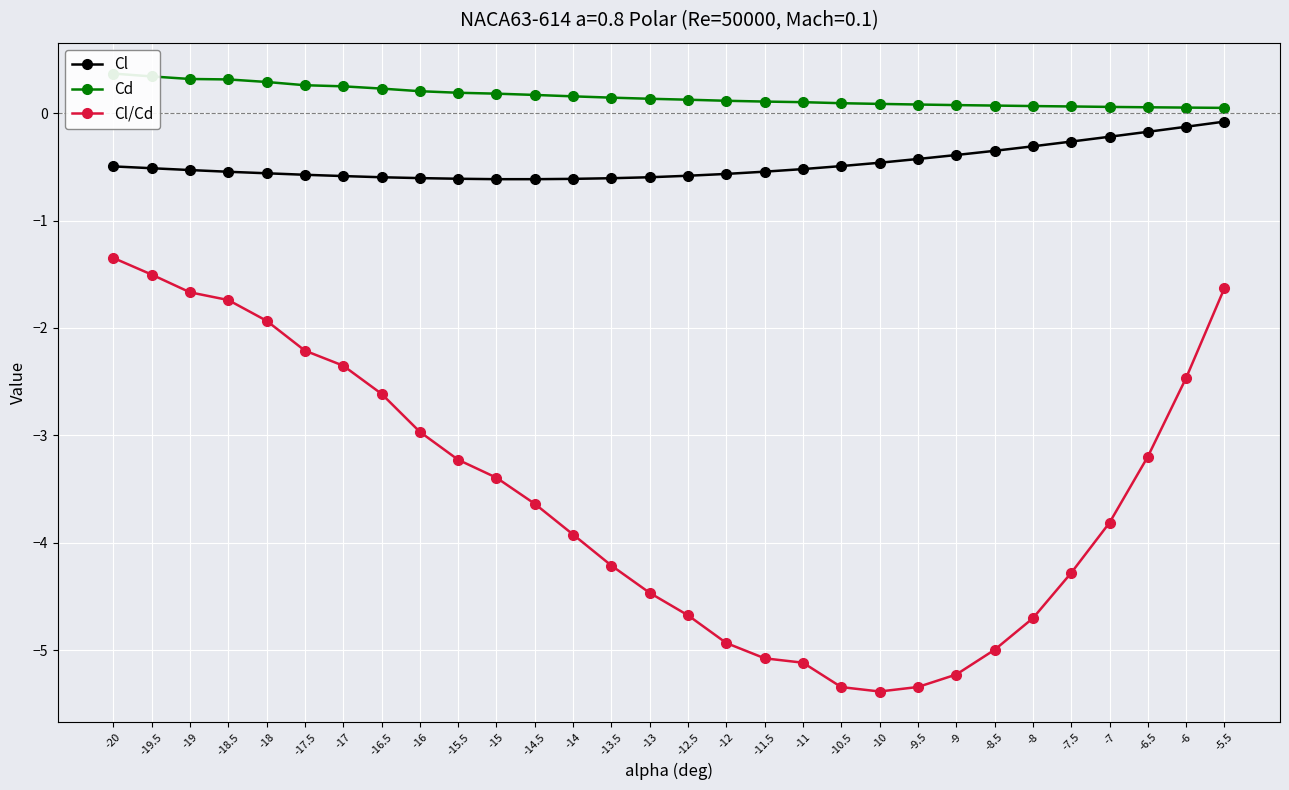

Count the number of data series in this chart.

3